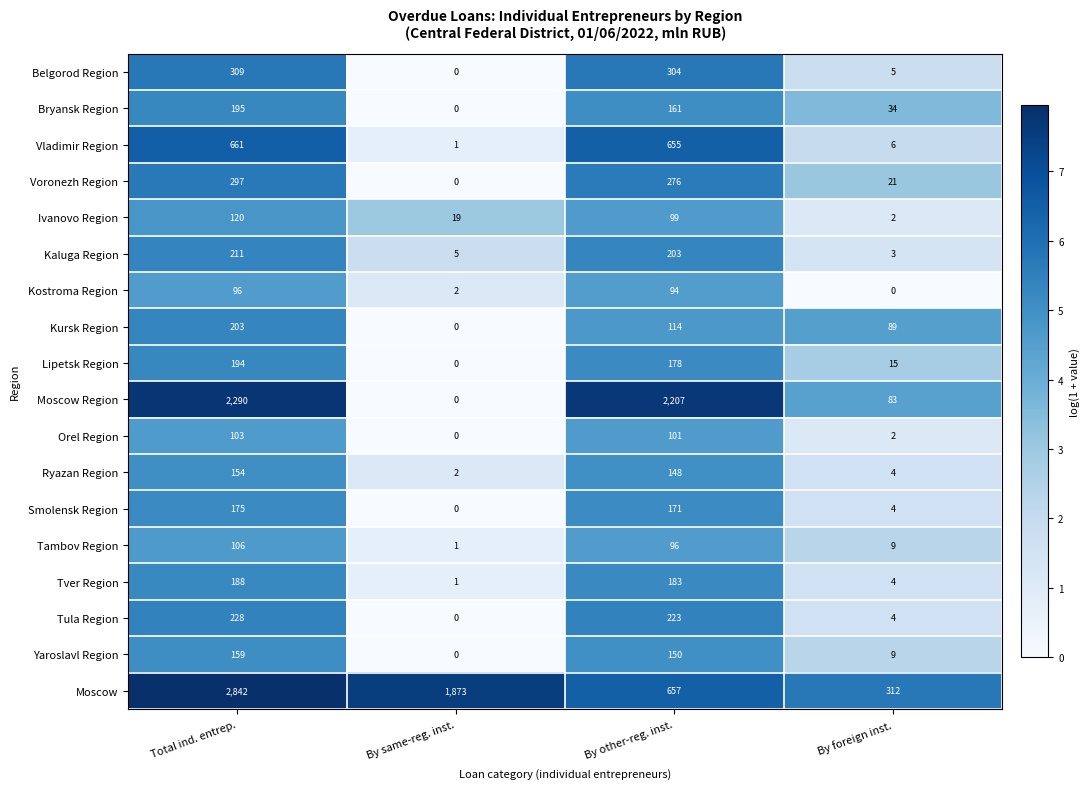

Rank the categories by Bryansk Region value from lowest to highest.

By same-reg. inst., By foreign inst., By other-reg. inst., Total ind. entrep.